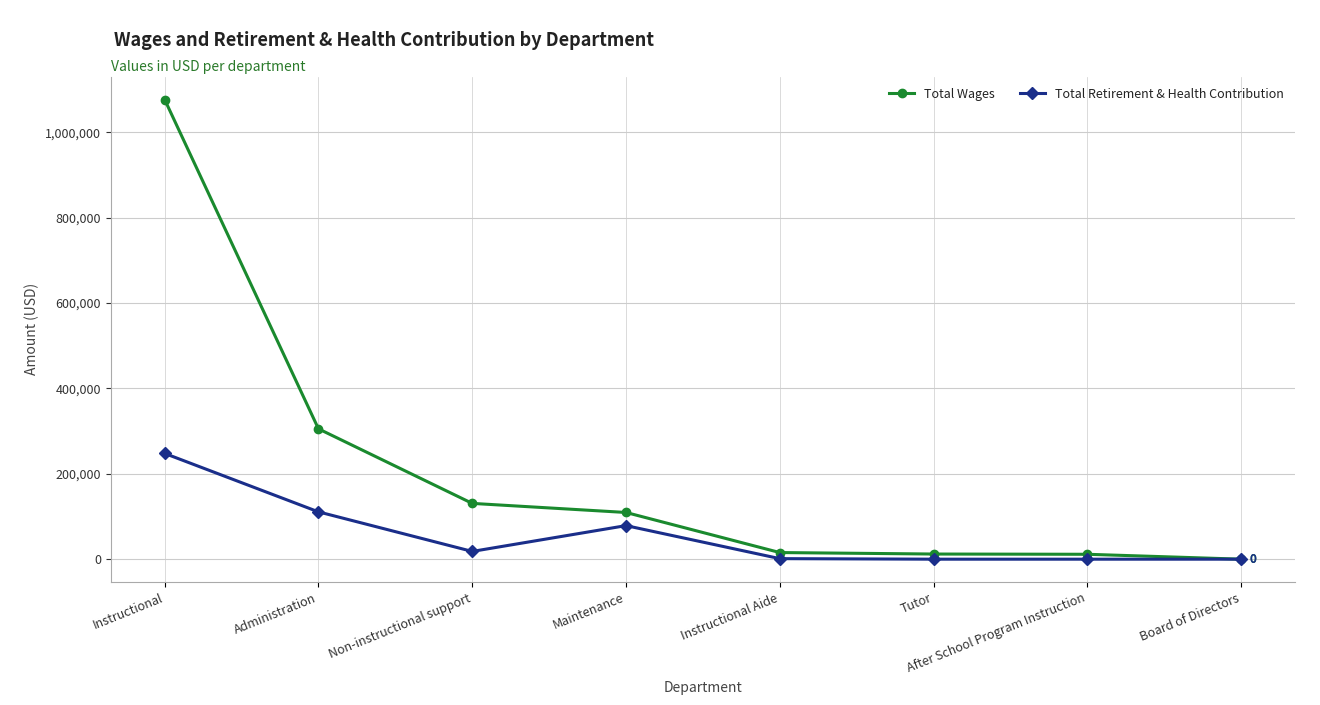

What is the difference between the Total Wages values at Board of Directors and Non-instructional support?

130661